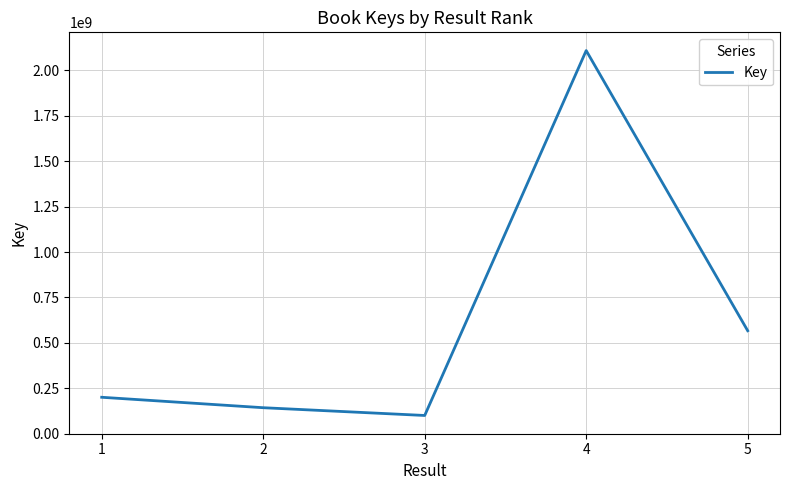

What is the sum of the values at 1 and 5?

767224621